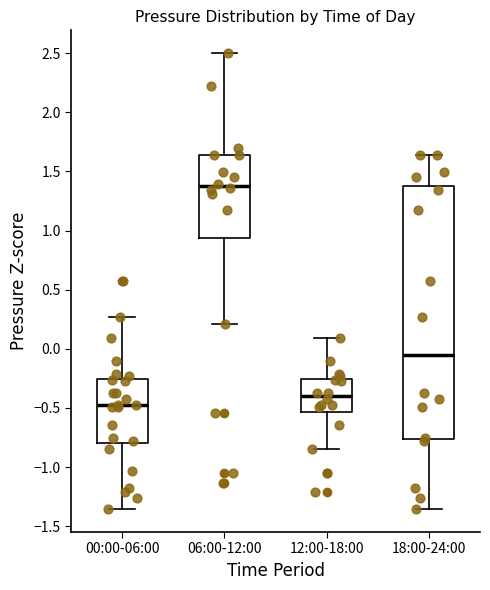

Where is the lower edge of the box for 00:00-06:00 on the y-axis? The values are not printed on the chart, so give them approximately, as read against the axis.

-0.80